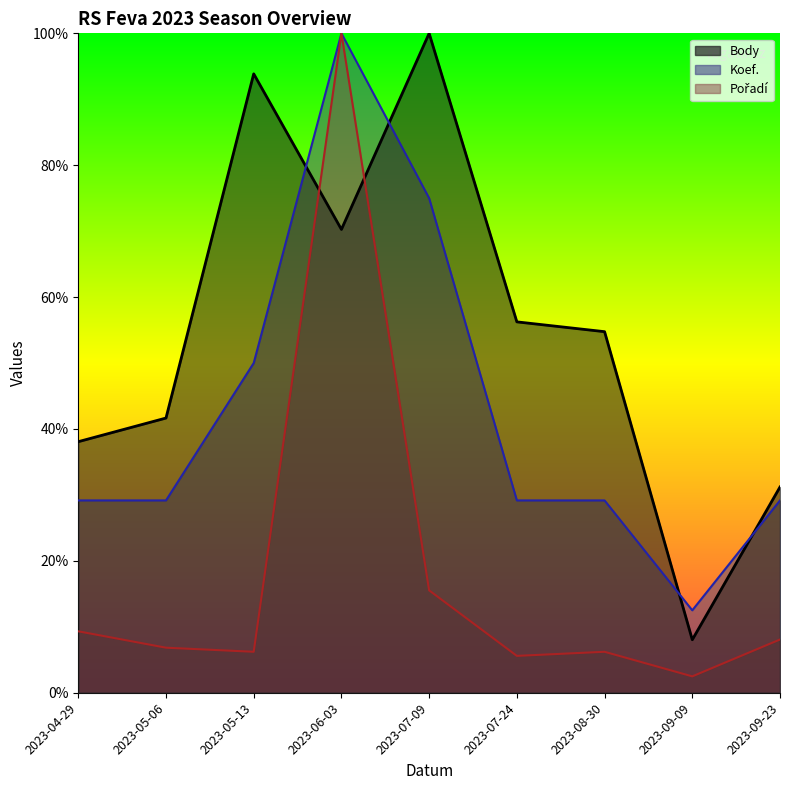

How many interior local valleys does the Koef. series have?

1